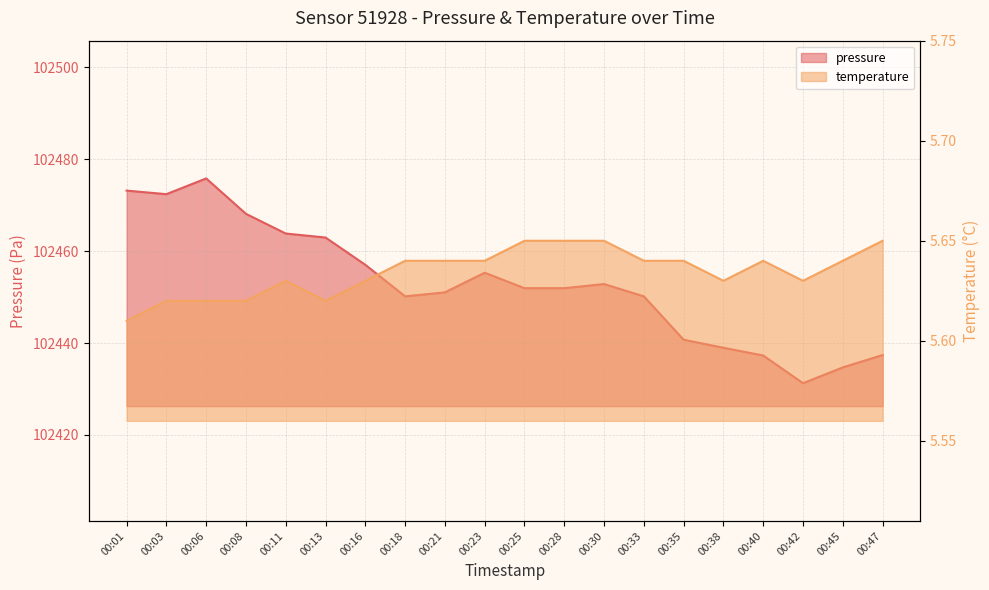

List the labels in order of pressure value, largest first.

00:06, 00:01, 00:03, 00:08, 00:11, 00:13, 00:16, 00:23, 00:30, 00:25, 00:28, 00:21, 00:18, 00:33, 00:35, 00:38, 00:47, 00:40, 00:45, 00:42